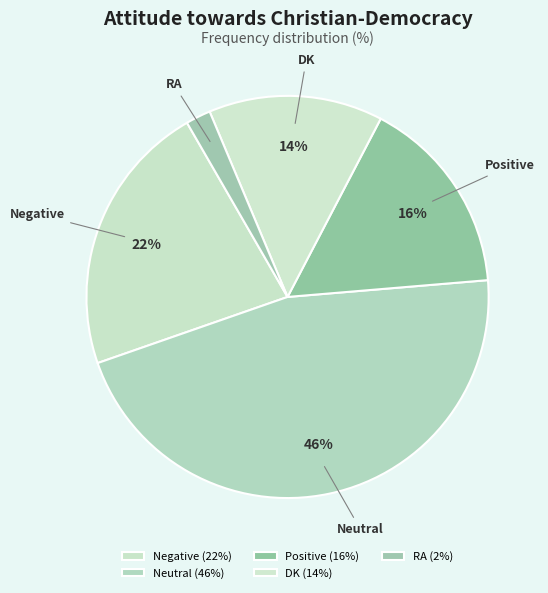

Which category has the smallest portion of the pie?

RA